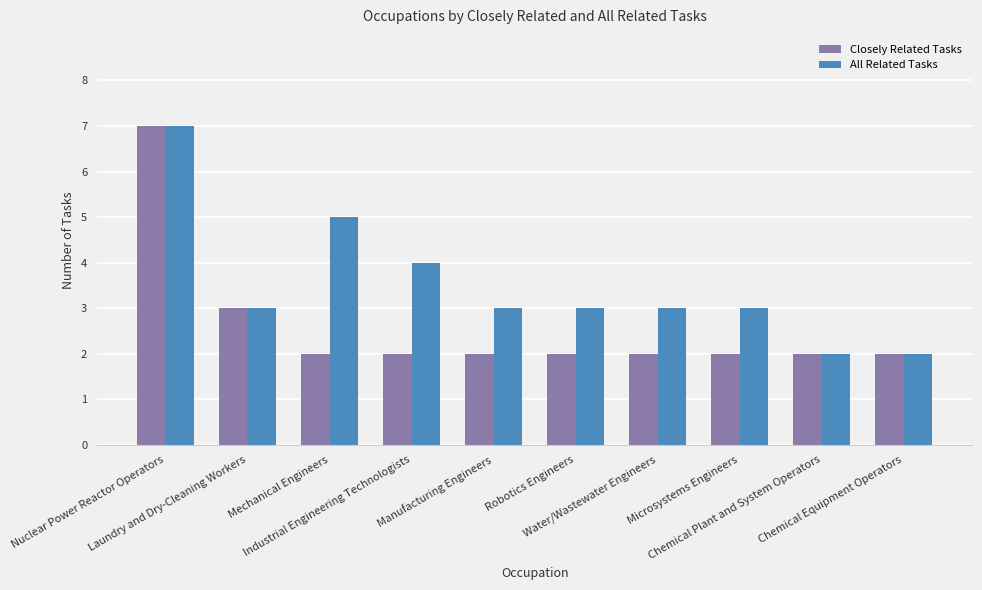

How many bars are there in each group?

2